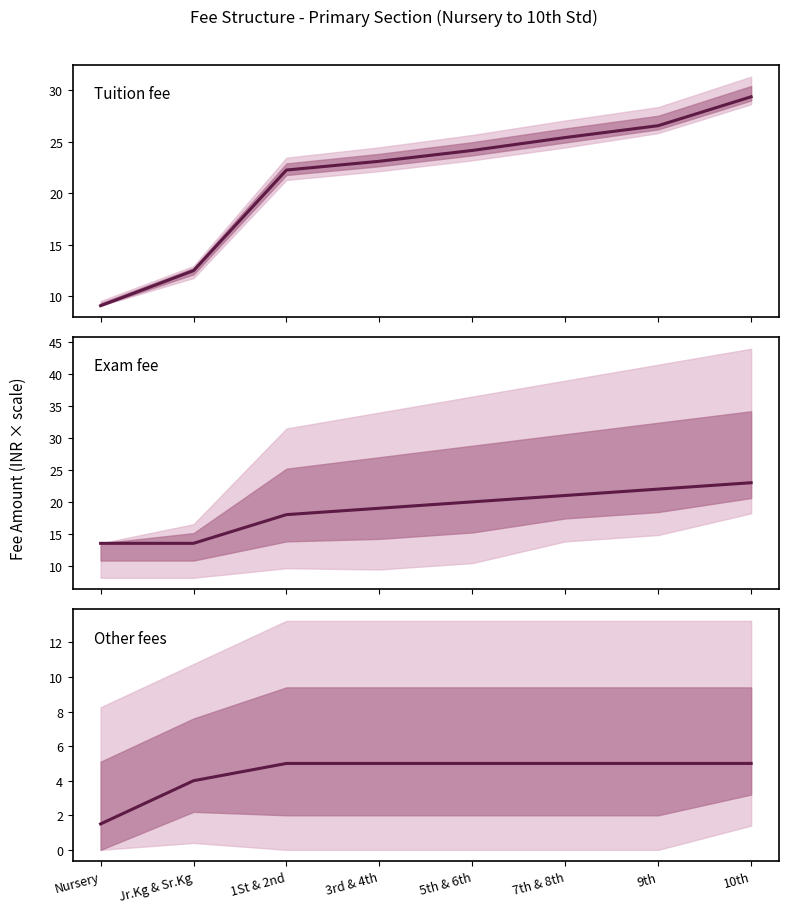

Which has a higher value, 3rd & 4th or 9th?

9th